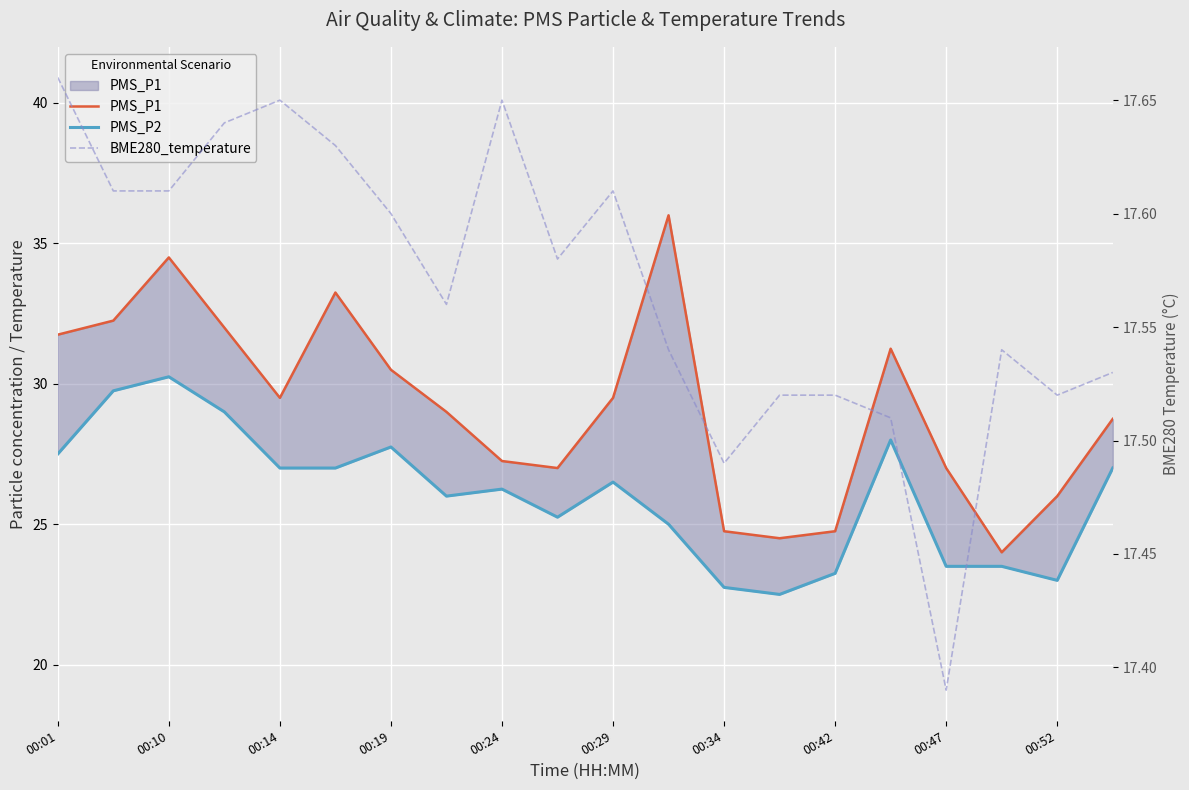

Where is BME280_temperature nearest to the value 17?

00:47